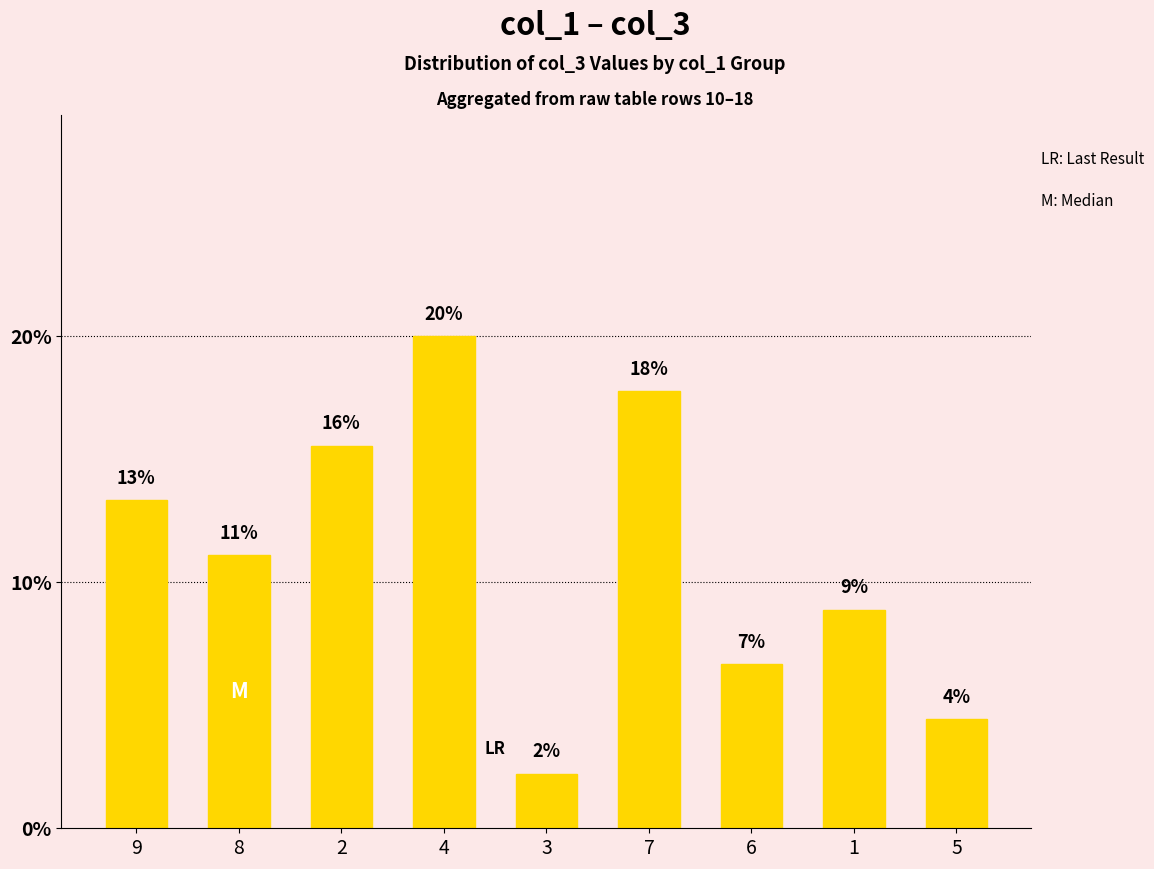

What is the sum of the values at 3 and 9?

15.6